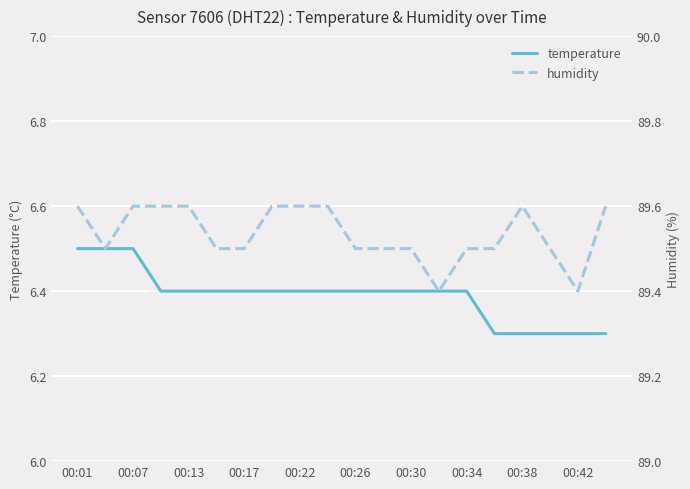

True or false: temperature and humidity intersect in this chart.

False